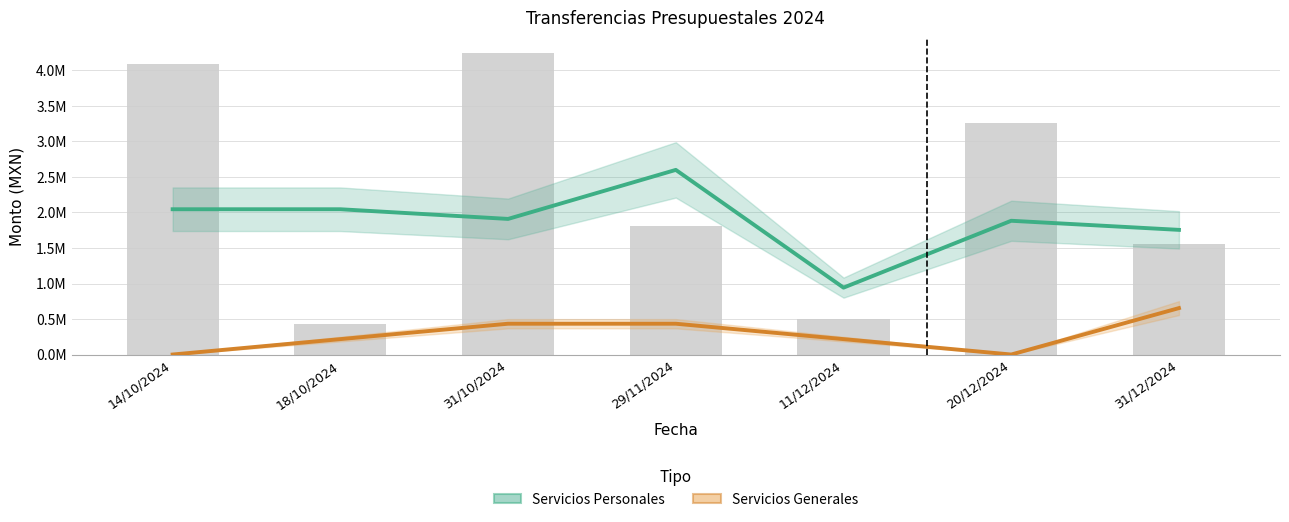

Between 31/12/2024 and 18/10/2024, which is larger?

18/10/2024